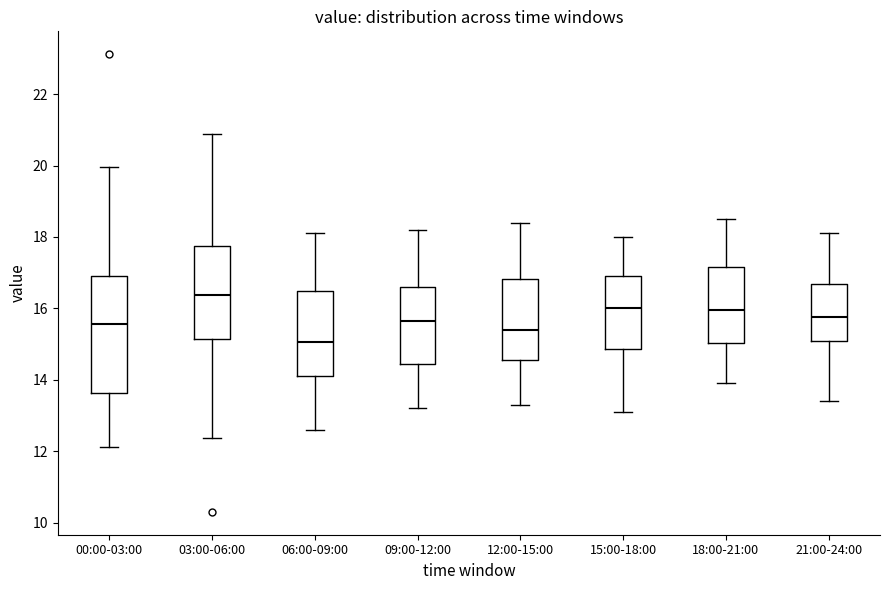

Which box has the highest median line?

03:00-06:00